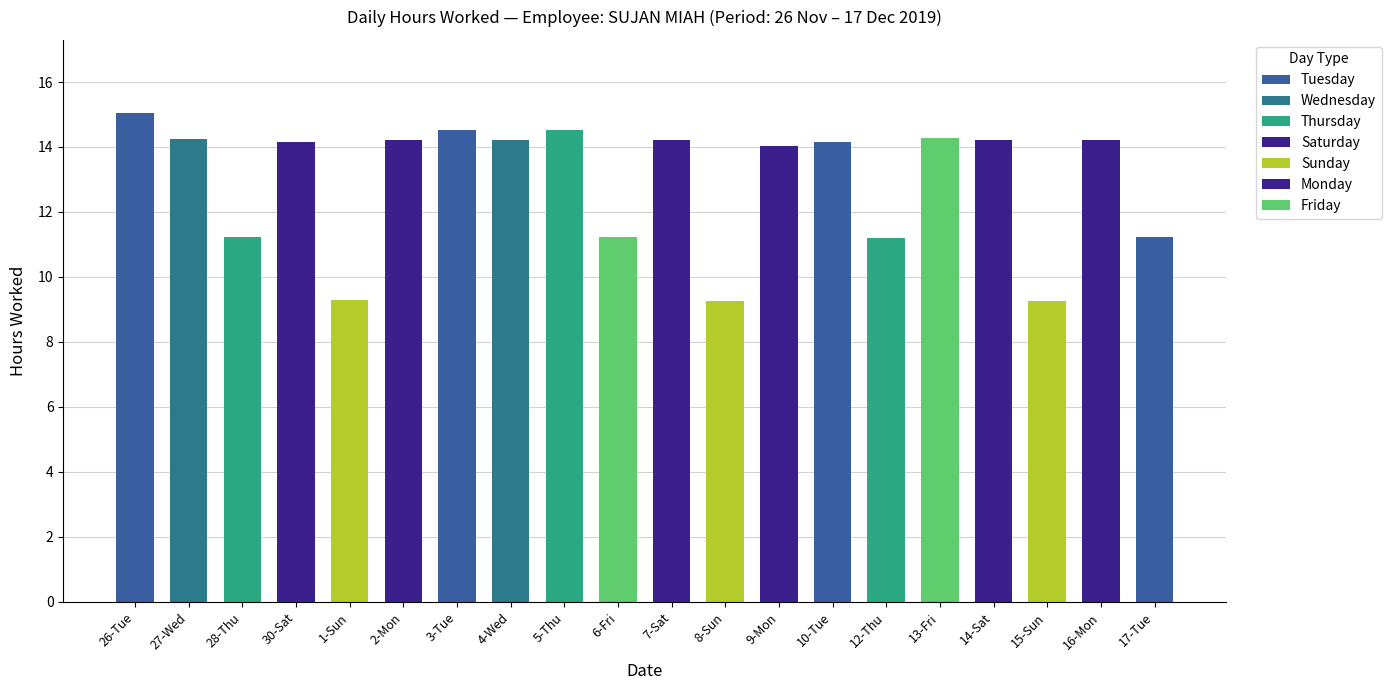

Which category has the highest value across all series?

26-Tue